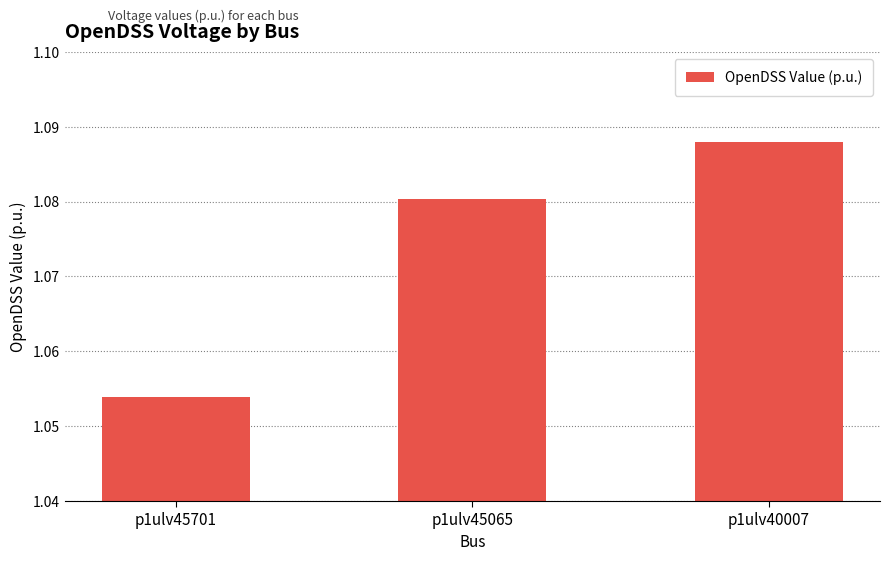

True or false: the data shows 1.8 at p1ulv45701.

False